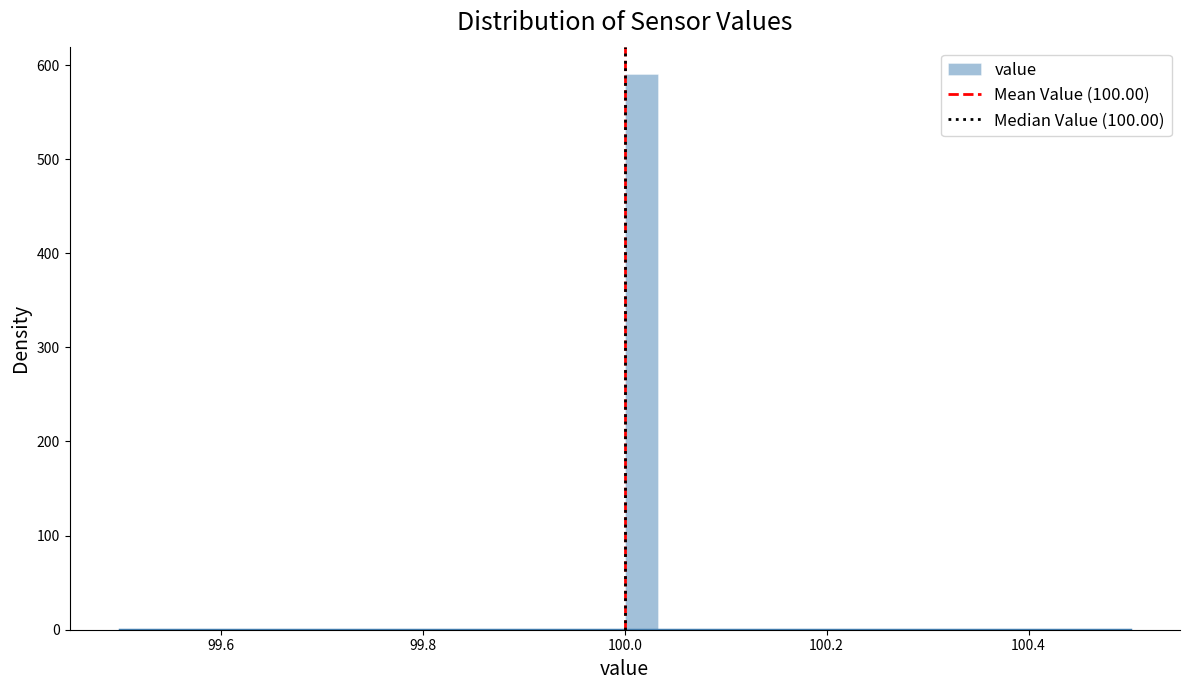

Around what value on the x-axis is the tallest bar? Give the approximate position of its centre, as read against the axis.

100.02